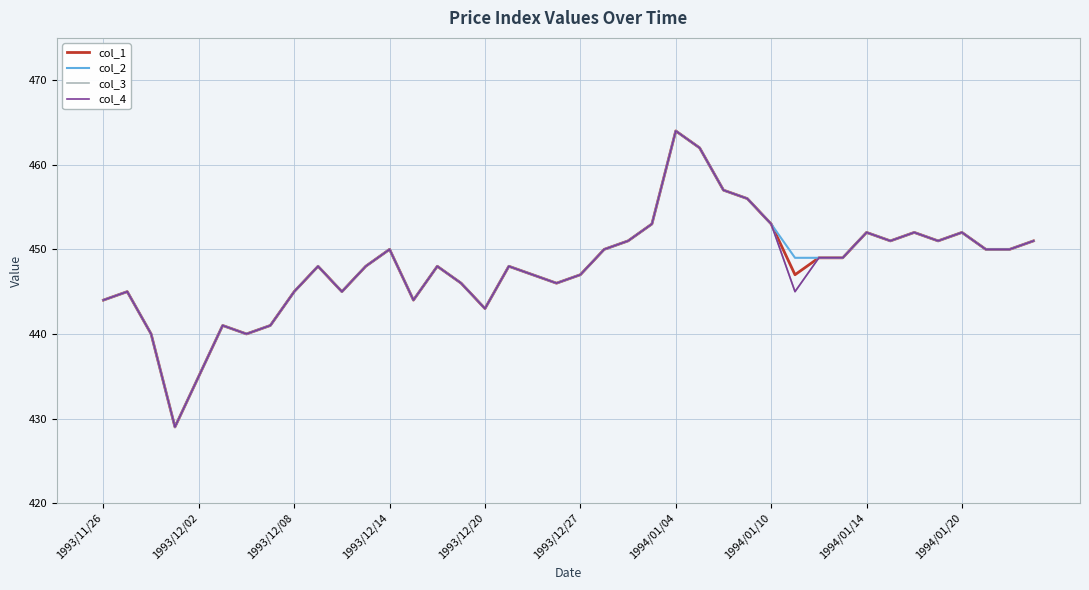

How many lines are shown in the chart?

4